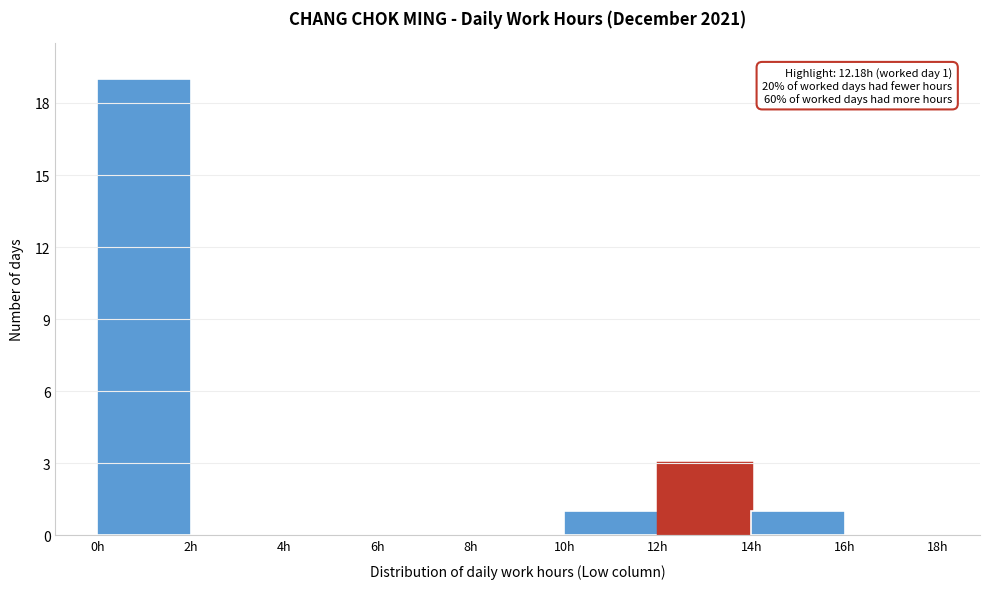

Which range on the x-axis has the tallest bar?

0 to 2